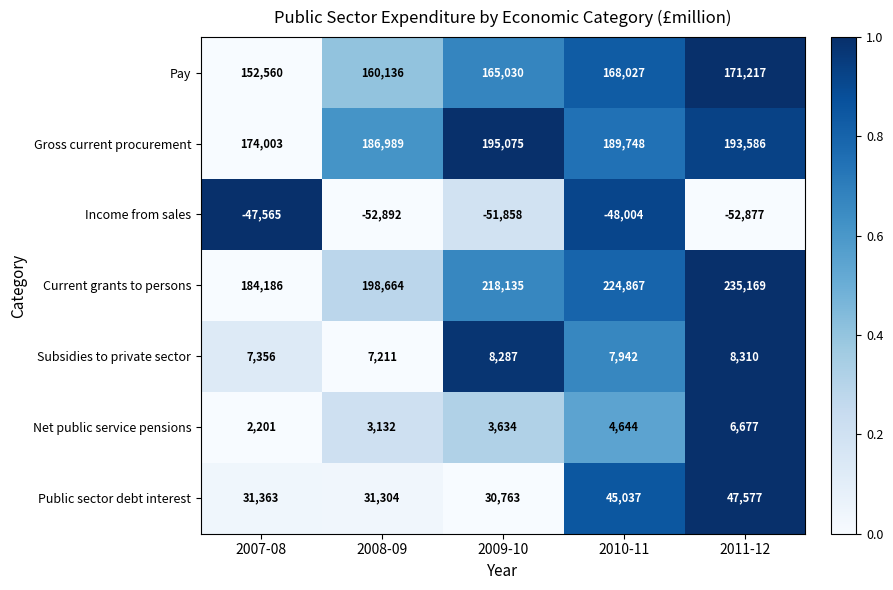

What value does the Income from sales series have at 2010-11?

-48004